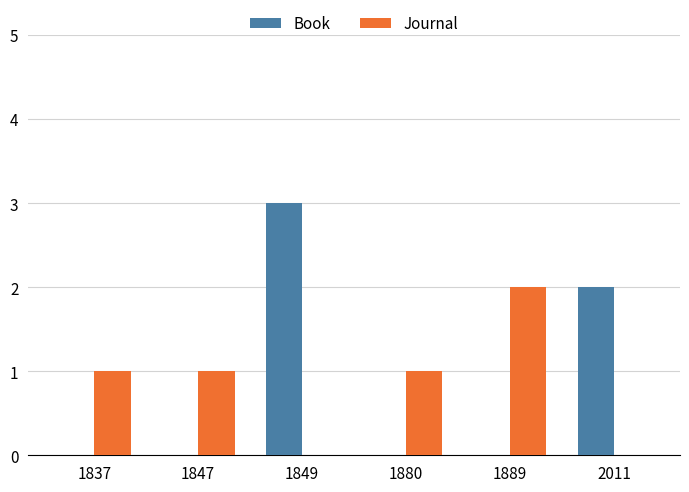

Reading right to left, list all the values displayed in this chart.

Book: 2	0	0	3	0	0
Journal: 0	2	1	0	1	1